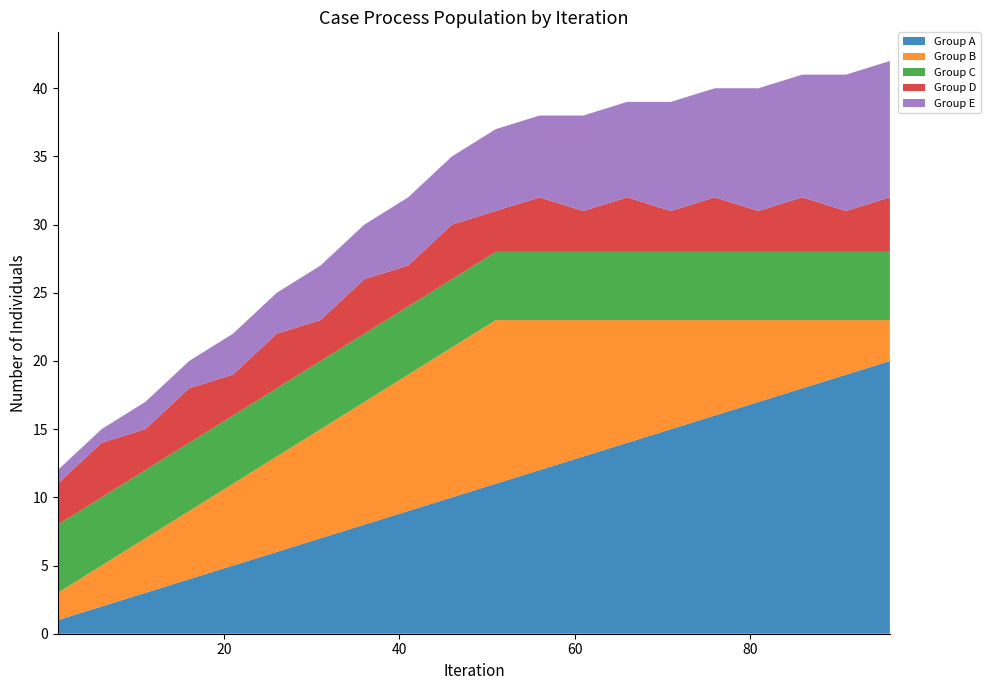

Reading left to right, extract all data points from this chart.

Group A: 1	2	3	4	5	6	7	8	9	10	11	12	13	14	15	16	17	18	19	20
Group B: 2	3	4	5	6	7	8	9	10	11	12	11	10	9	8	7	6	5	4	3
Group C: 5	5	5	5	5	5	5	5	5	5	5	5	5	5	5	5	5	5	5	5
Group D: 3	4	3	4	3	4	3	4	3	4	3	4	3	4	3	4	3	4	3	4
Group E: 1	1	2	2	3	3	4	4	5	5	6	6	7	7	8	8	9	9	10	10